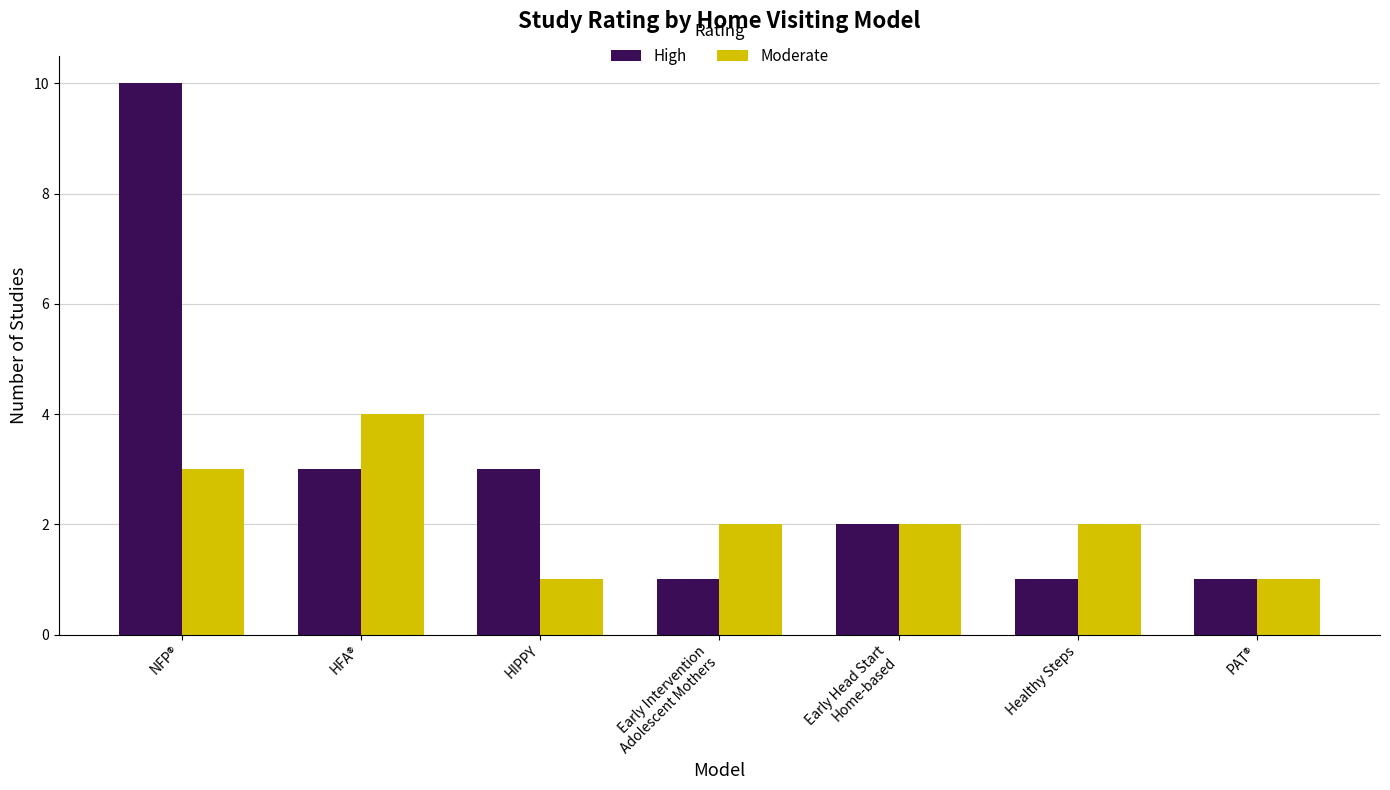

How many High values are between 1 and 3?

6